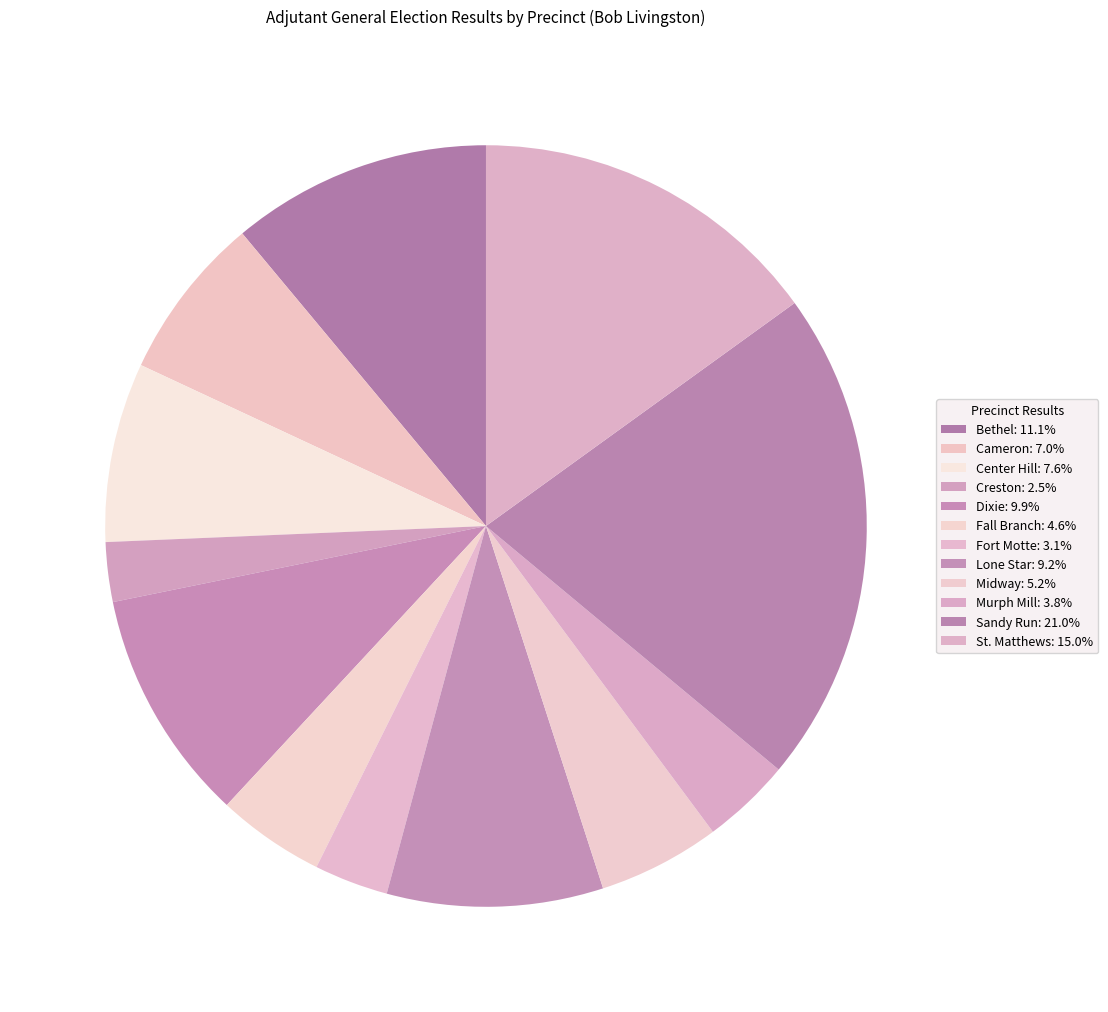

What portion of the pie excludes Sandy Run?

79.0%